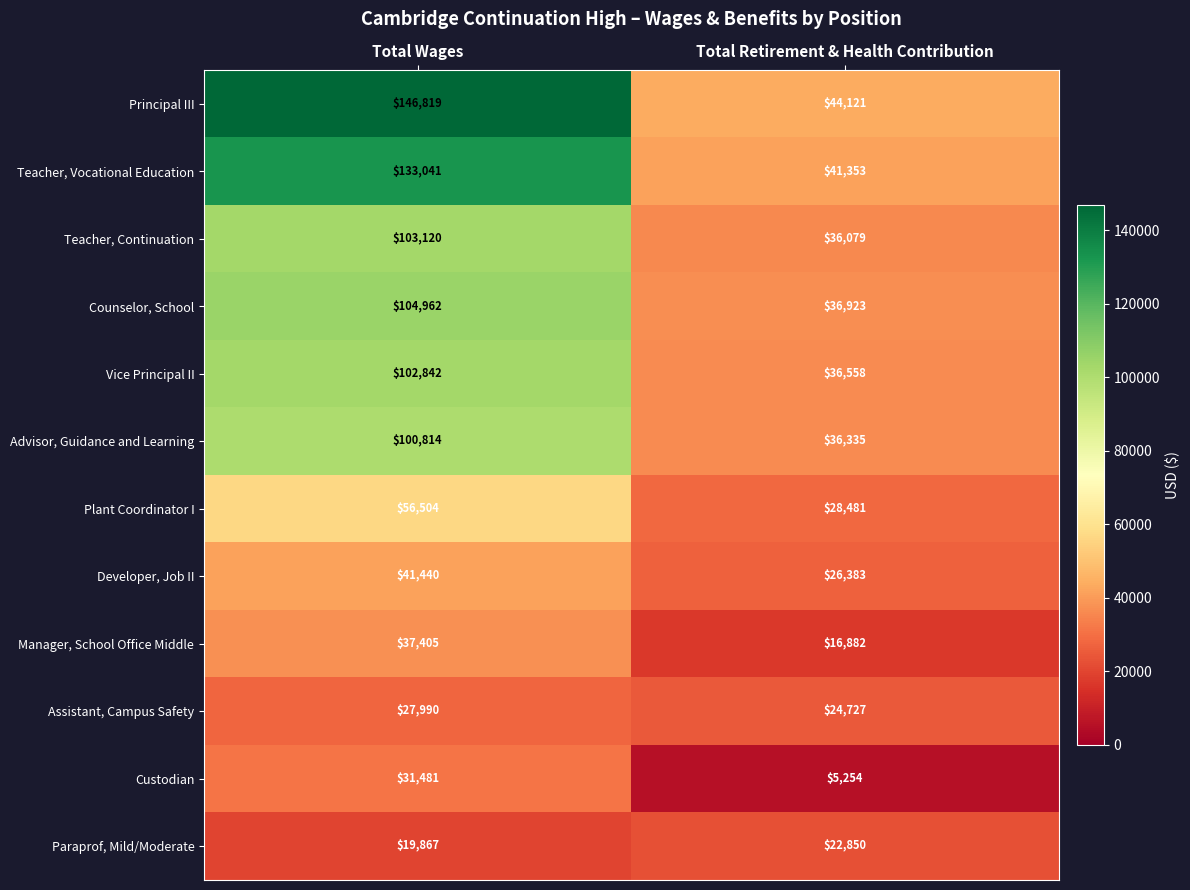

At Total Retirement & Health Contribution, list the series in order from smallest to largest.

Custodian, Manager, School Office Middle, Paraprof, Mild/Moderate, Assistant, Campus Safety, Developer, Job II, Plant Coordinator I, Teacher, Continuation, Advisor, Guidance and Learning, Vice Principal II, Counselor, School, Teacher, Vocational Education, Principal III